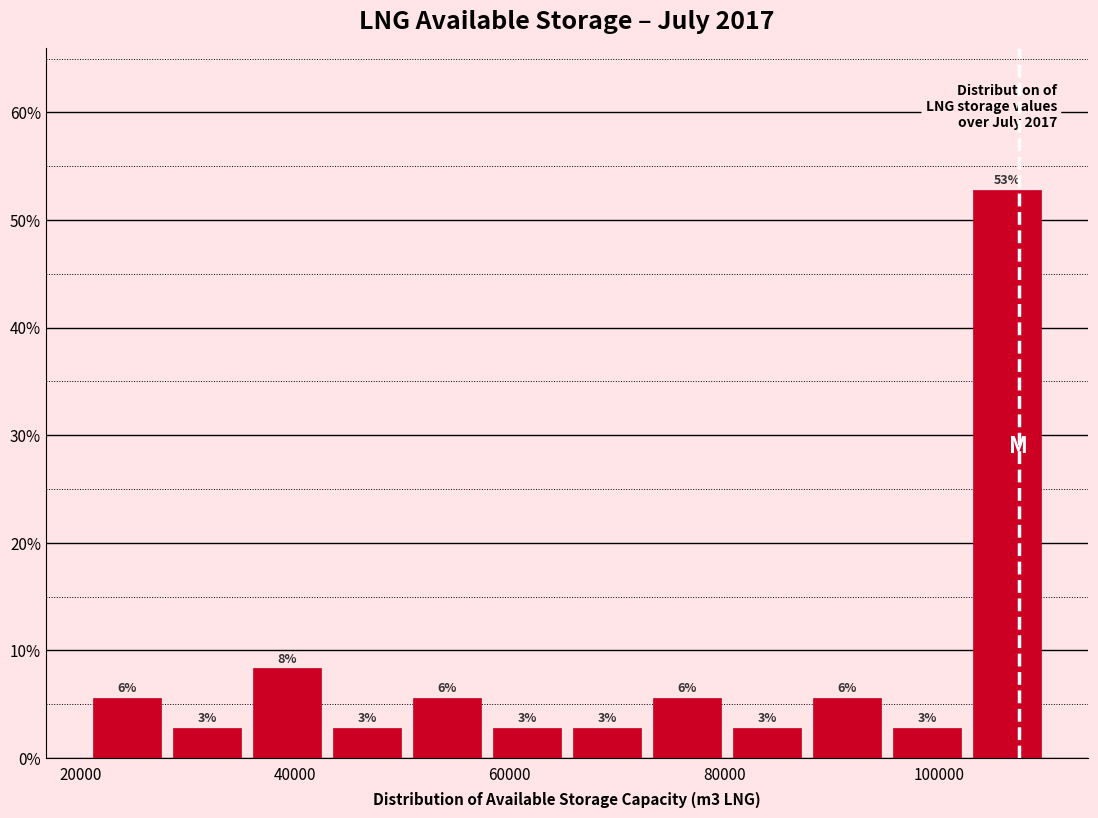

Around what value on the x-axis is the tallest bar? Give the approximate position of its centre, as read against the axis.

106000